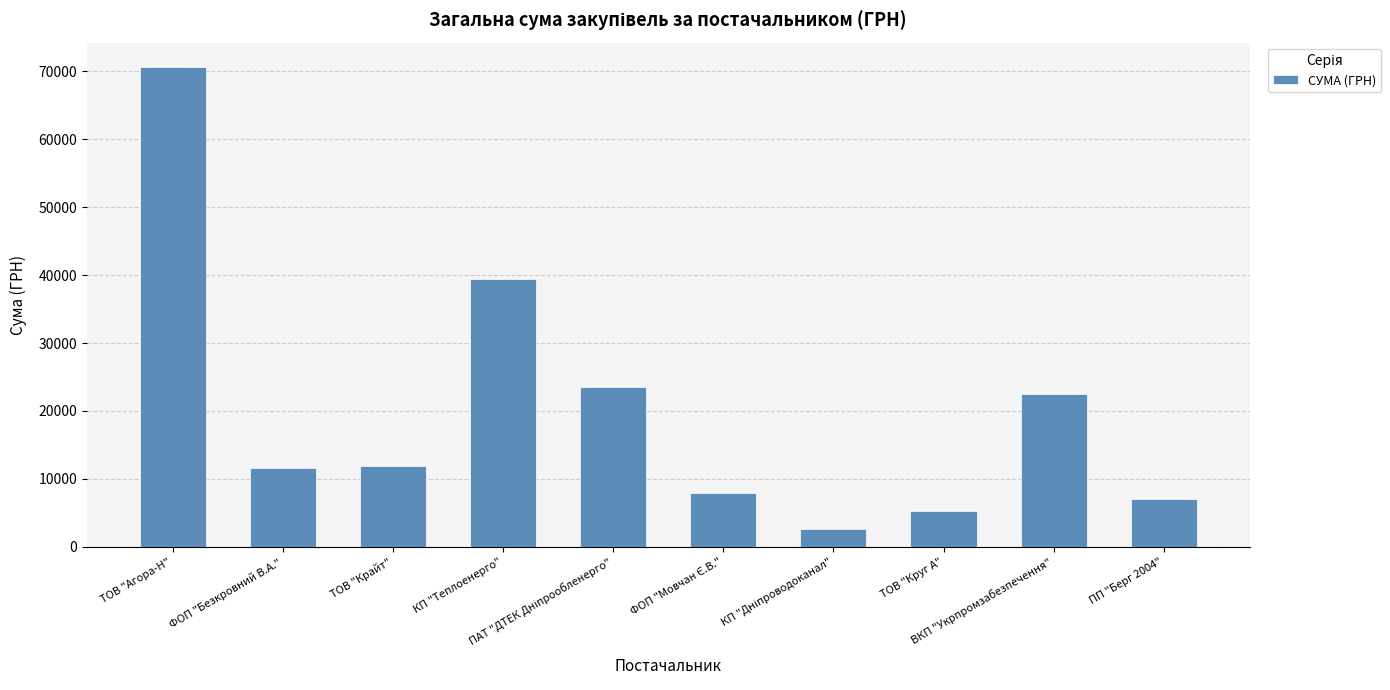

What is the minimum value shown in the chart?

2578.0